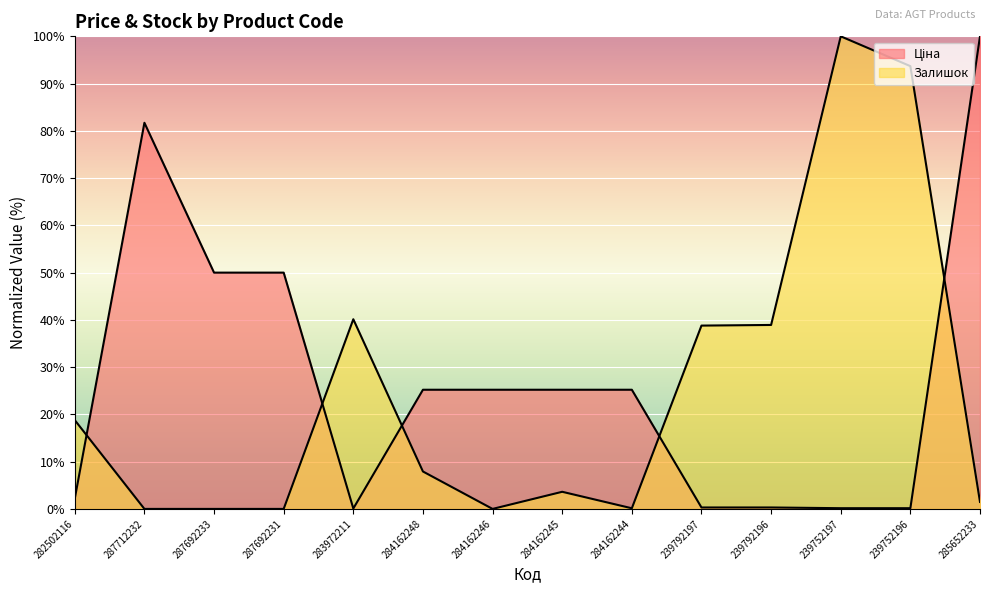

What is the difference between the maximum and minimum values in the Залишок series?

100.0